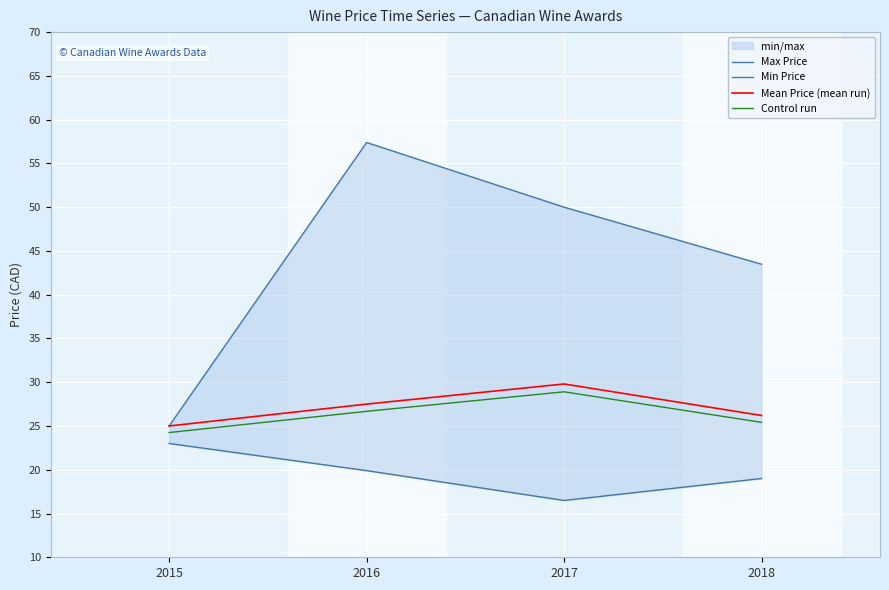

What is the difference between the second highest and second lowest values in the Mean Price (mean run) series?

1.3